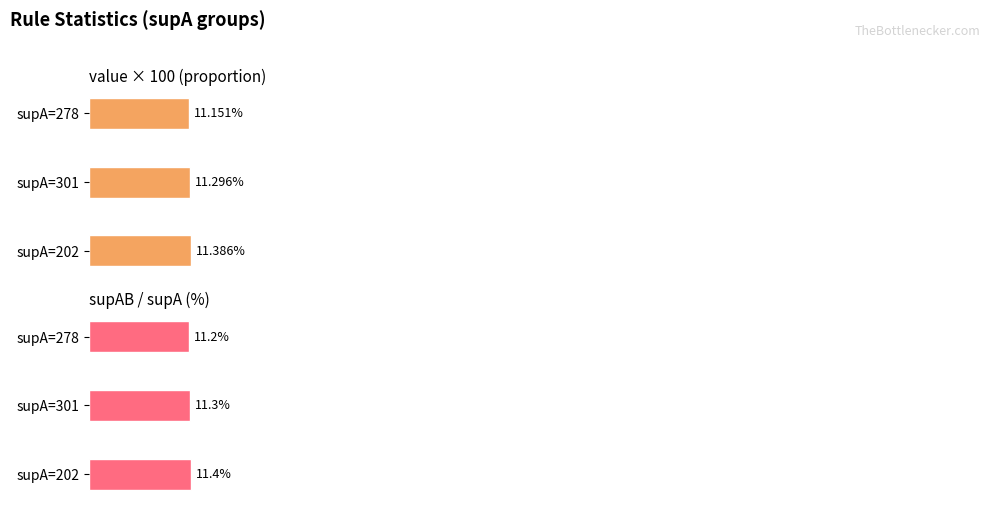

Count the value (×100%) values in the range 11 to 12.

3